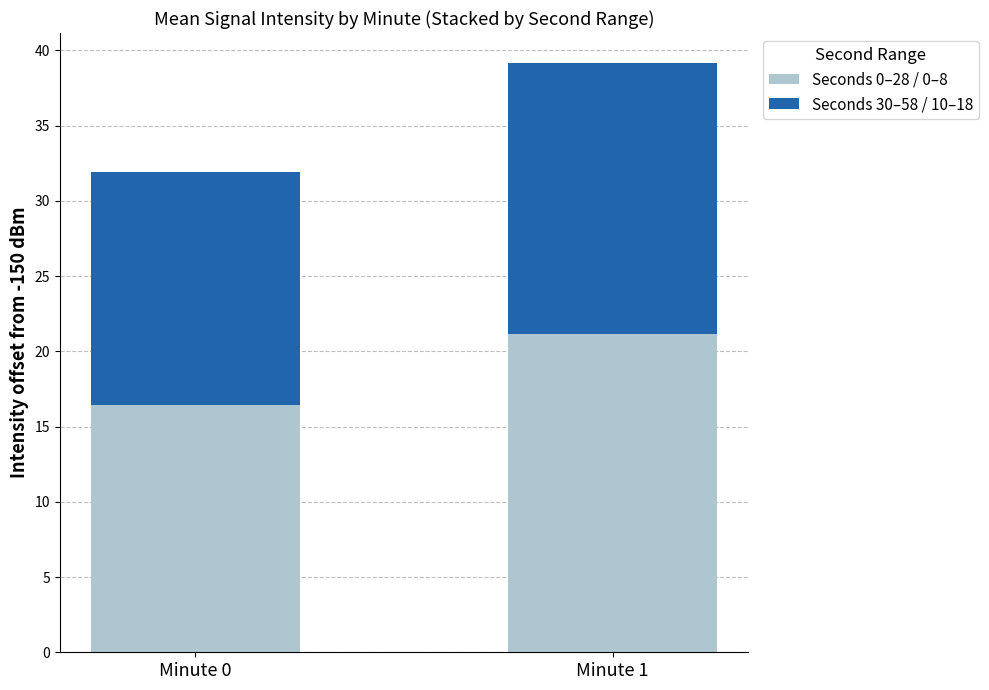

What are all the series names shown in the legend?

Seconds 0–28 / 0–8, Seconds 30–58 / 10–18